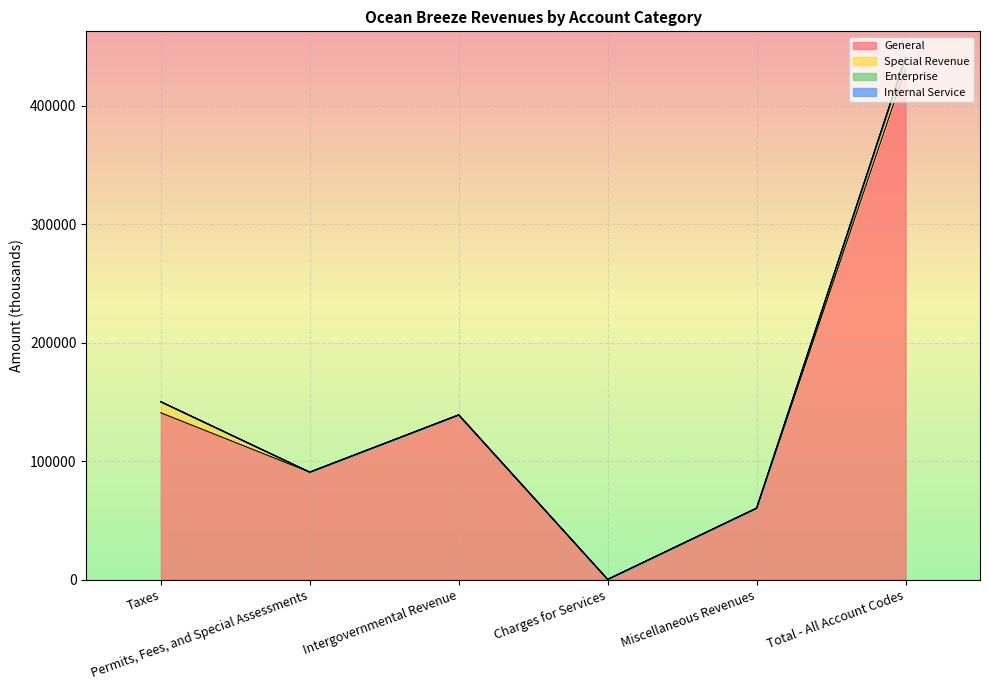

True or false: Special Revenue has a value of 9349 at Taxes.

True